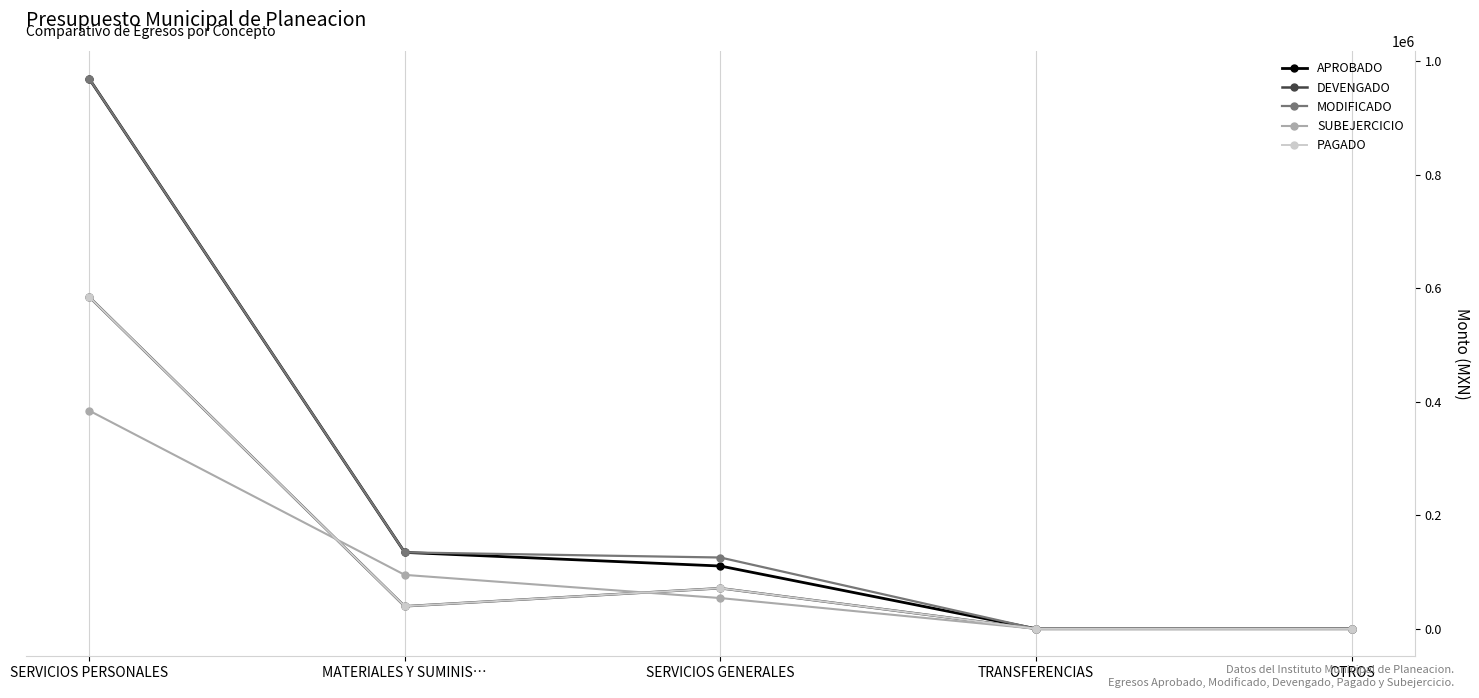

Does the chart have visible grid lines?

Yes